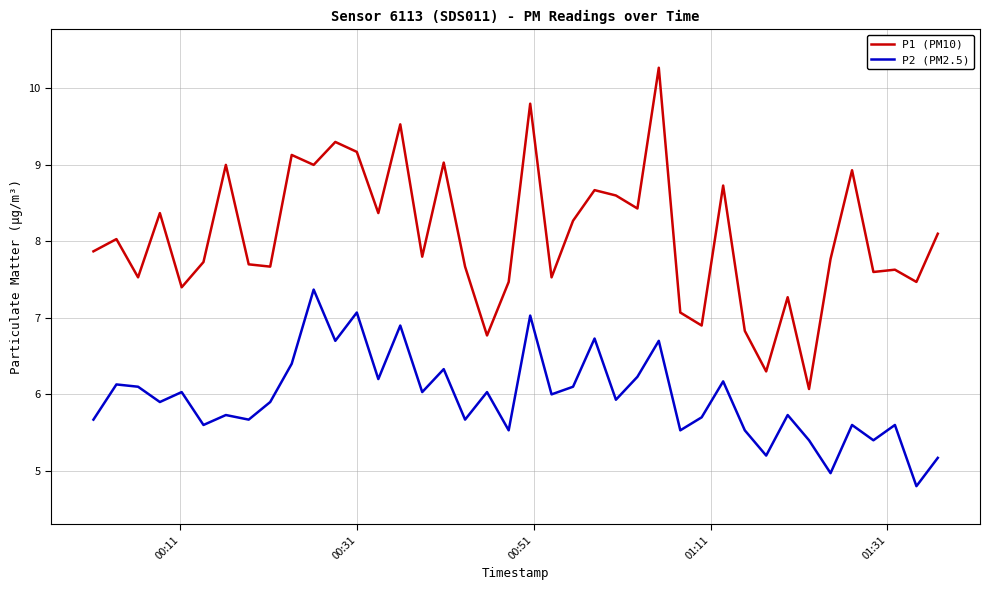

Rank the series by their average value, from highest to lowest.

P1 (PM10), P2 (PM2.5)